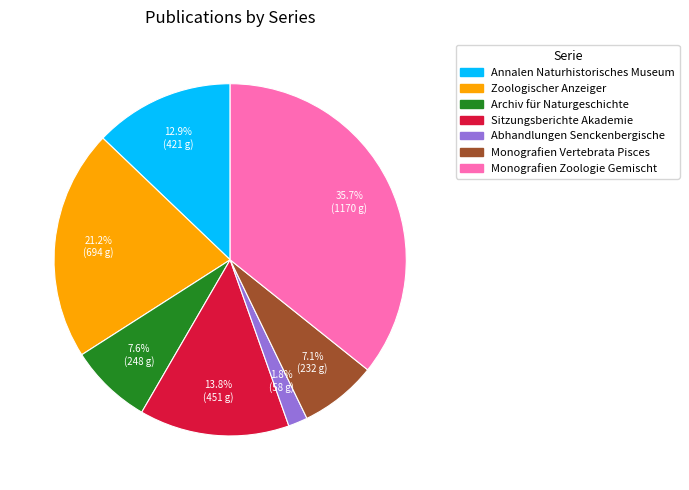

Is there any slice that represents more than half of the pie?

No